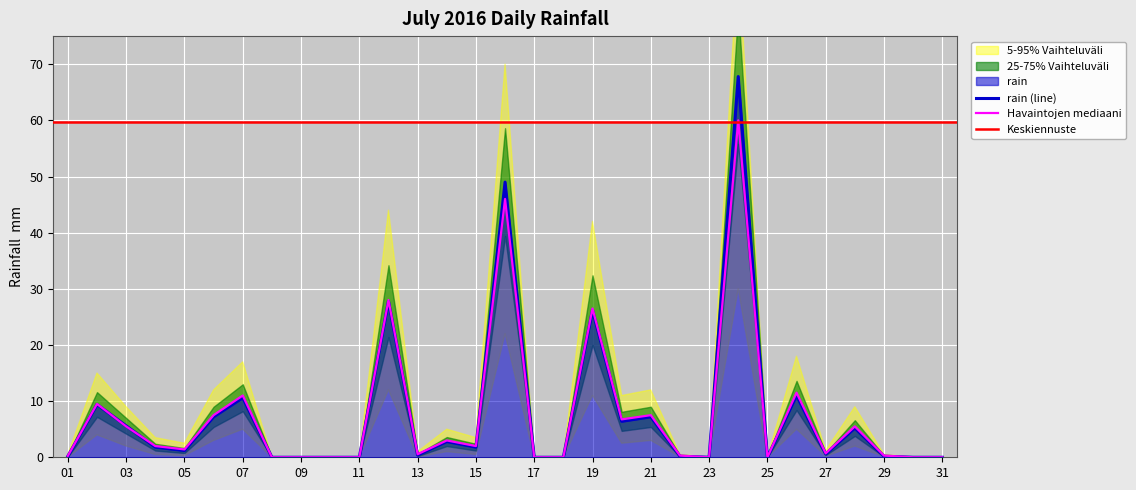

Where is the data nearest to the value 33?

2016-07-12